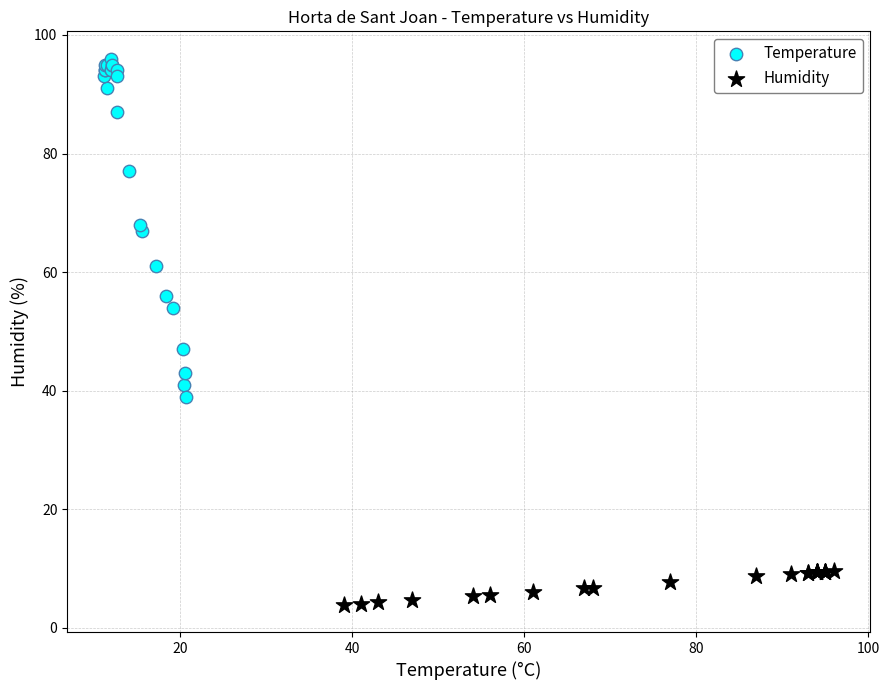

Which series reaches the maximum Y coordinate?

Temperature